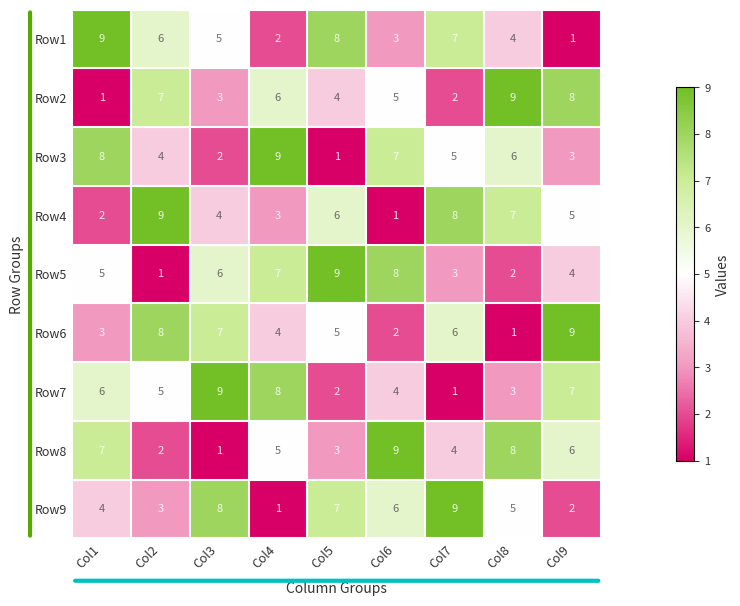

True or false: Row1 has a value of 1 at Col3.

False